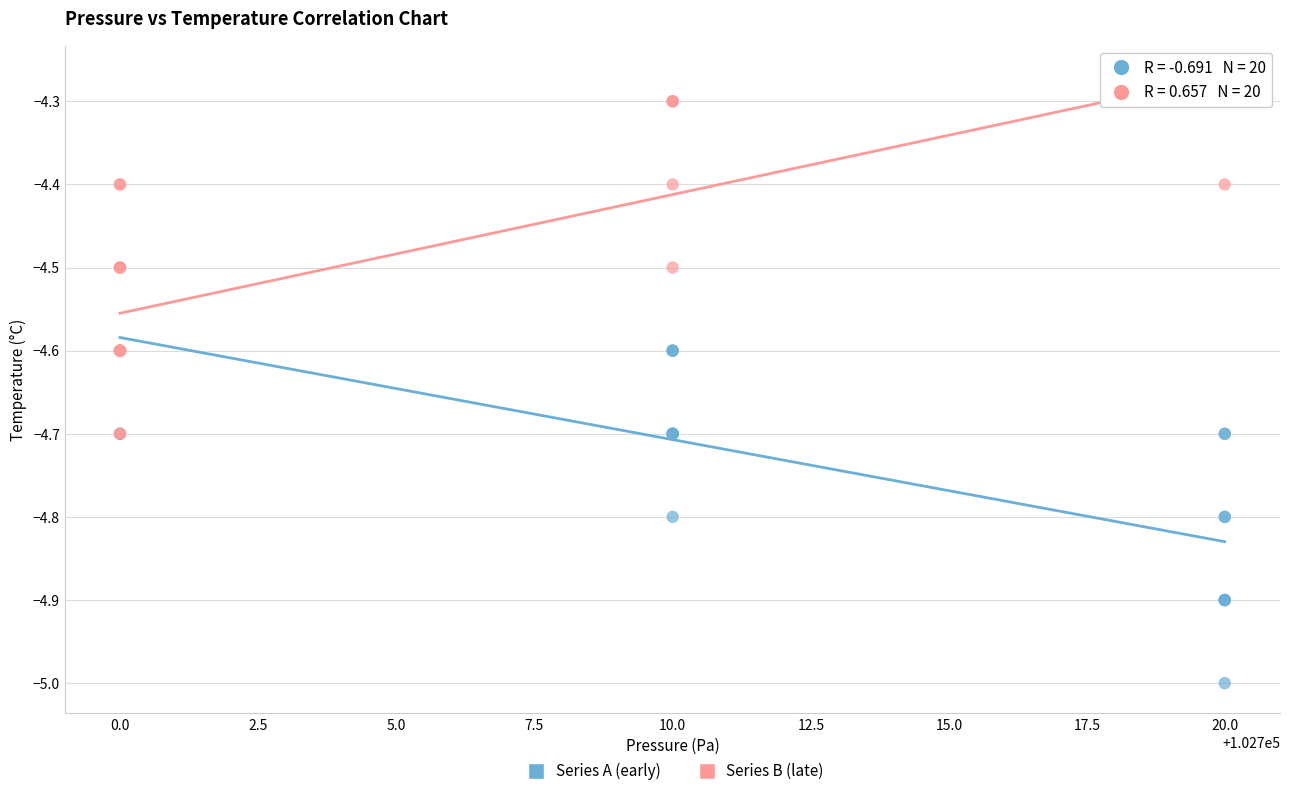

What are all the series names shown in the legend?

Series A (early), Series B (late)